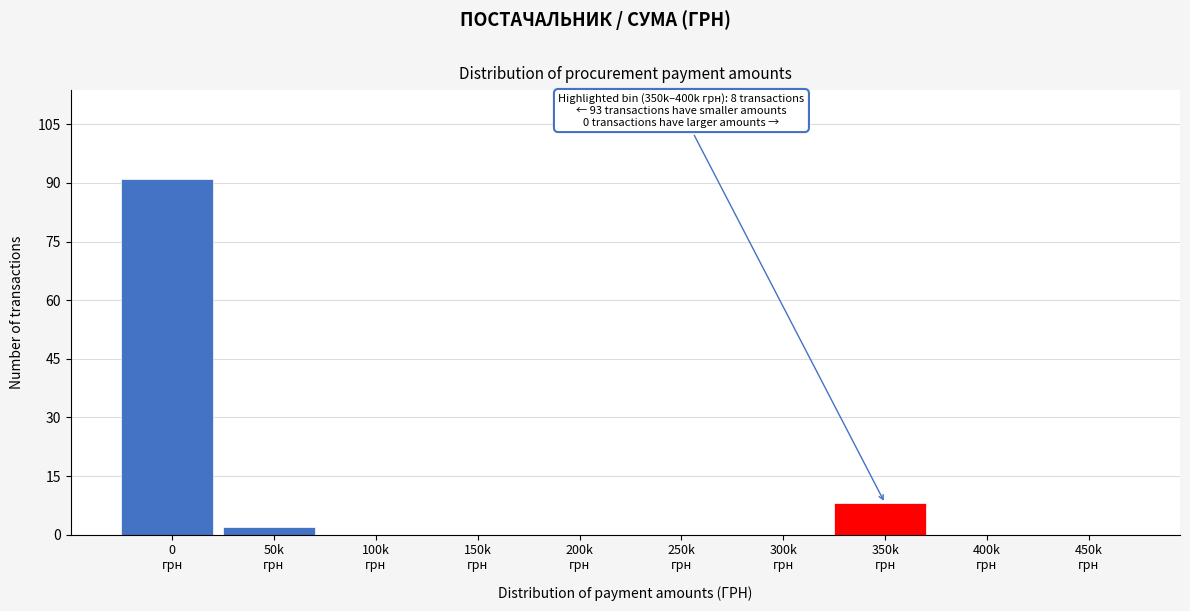

What is the sum of all values?

101